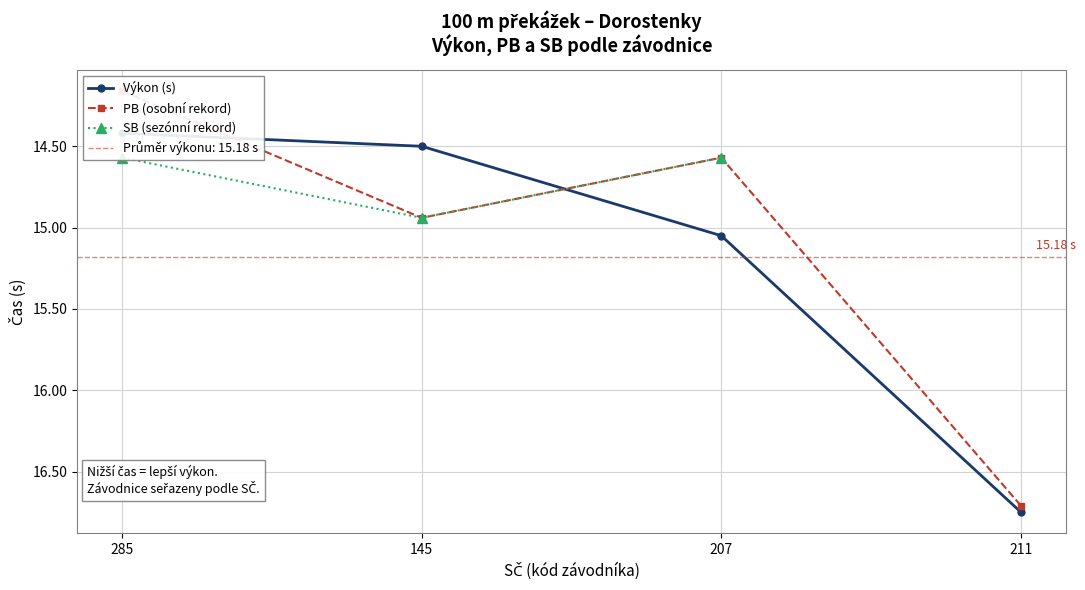

Does the chart display data point markers on the line(s)?

Yes